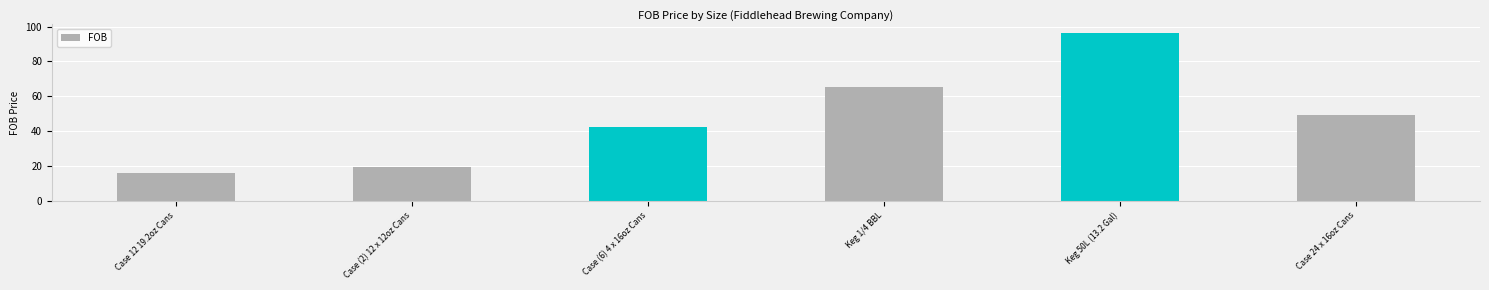

Where does the data first go above 49?

Keg 1/4 BBL